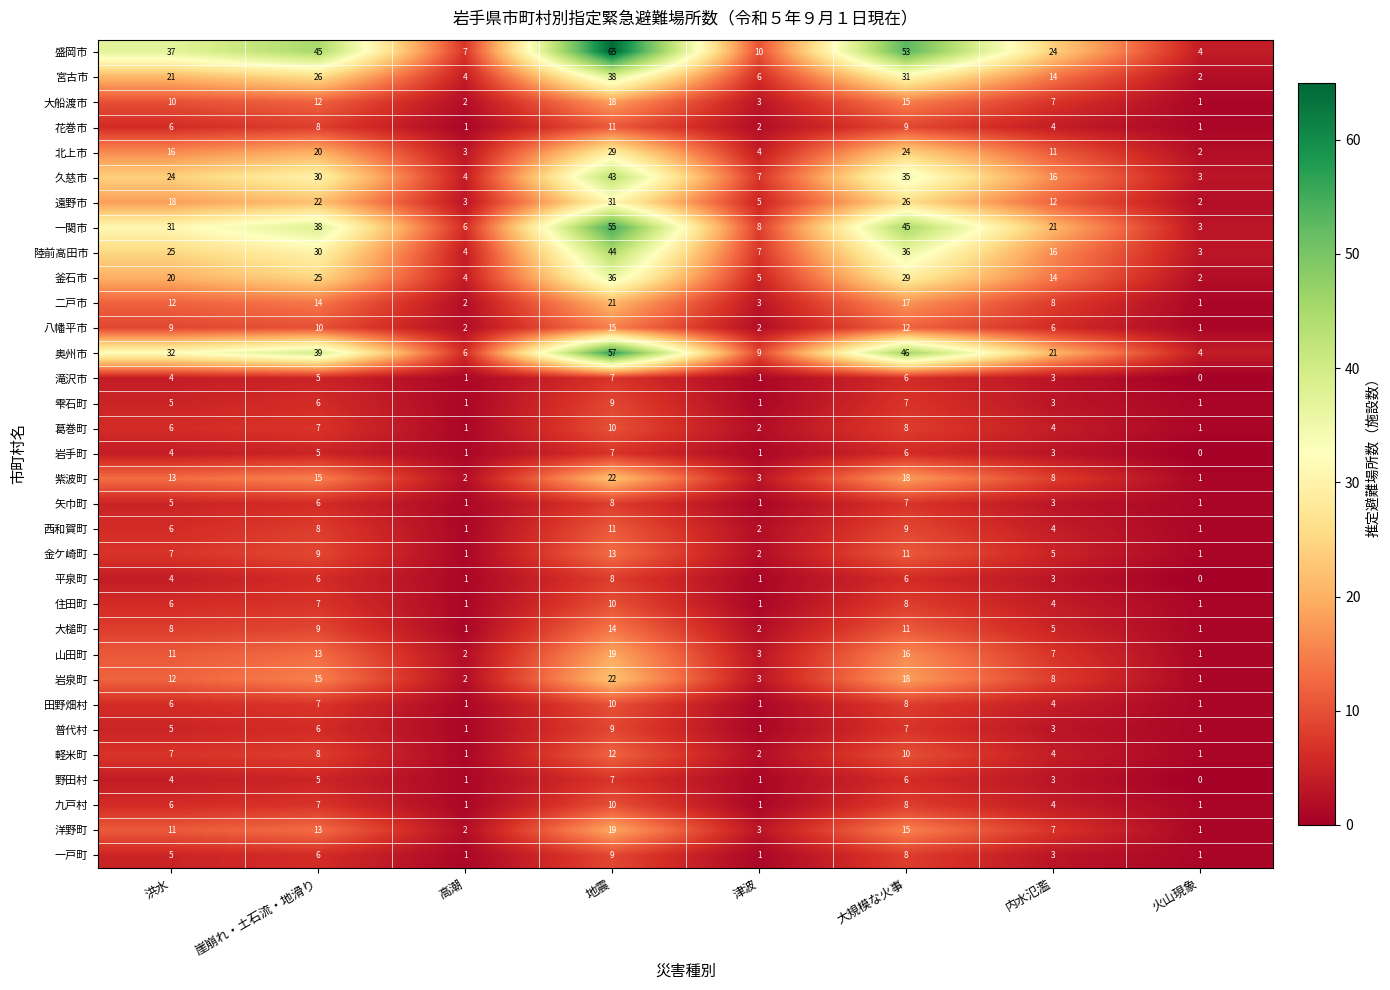

At which label is 遠野市 closest to 16?

洪水